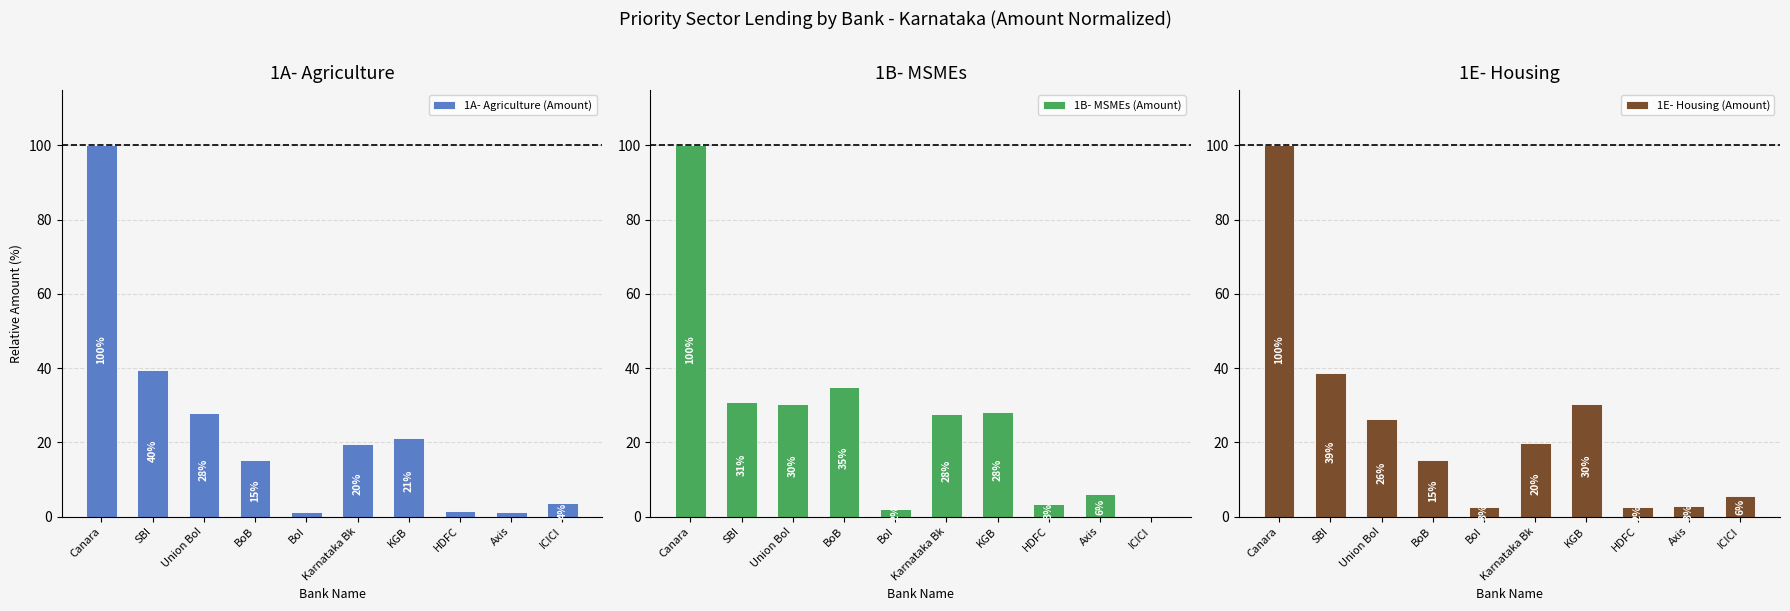

Is the value of 1E- Housing (Amount) at Canara greater than the value of 1A- Agriculture (Amount) at BoI?

Yes